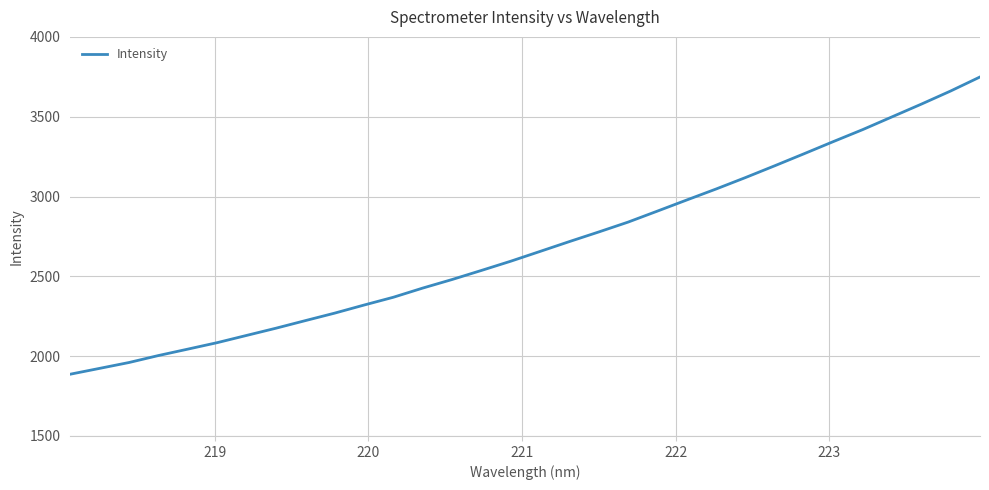

Reading left to right, extract all data points from this chart.

1887.0	1923.5	1960.2	2003.9	2044.0	2084.5	2129.8	2175.0	2222.5	2269.5	2320.0	2369.0	2426.4	2480.1	2536.9	2594.8	2656.2	2717.9	2778.1	2839.8	2908.8	2978.4	3047.2	3118.7	3192.8	3268.1	3344.4	3419.3	3499.2	3578.9	3661.2	3749.0